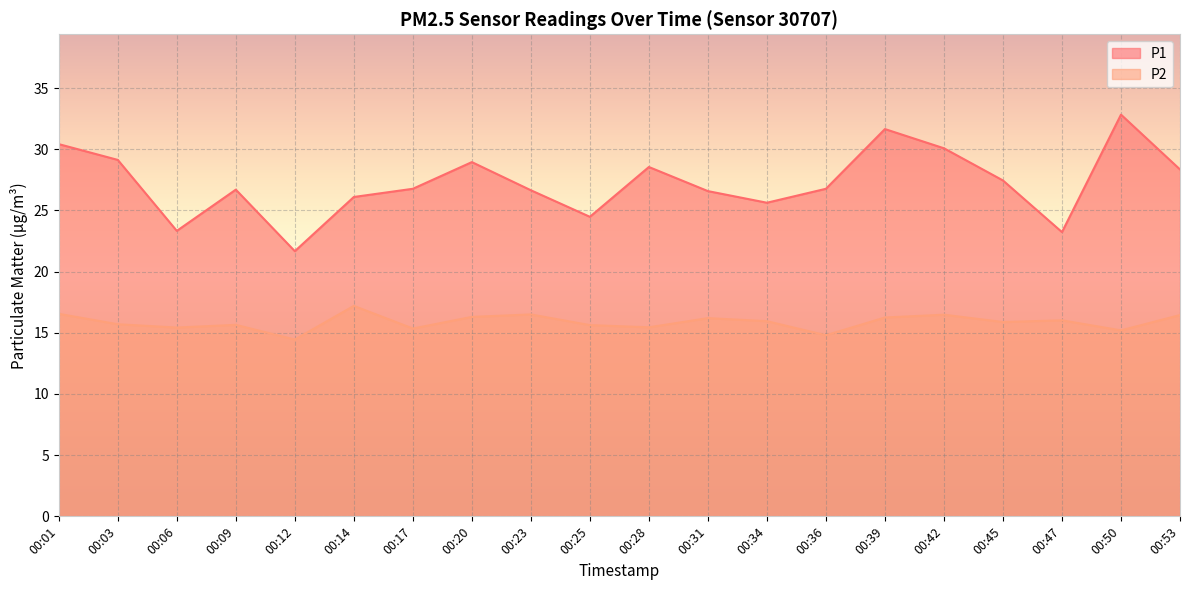

What are all the series names shown in the legend?

P1, P2